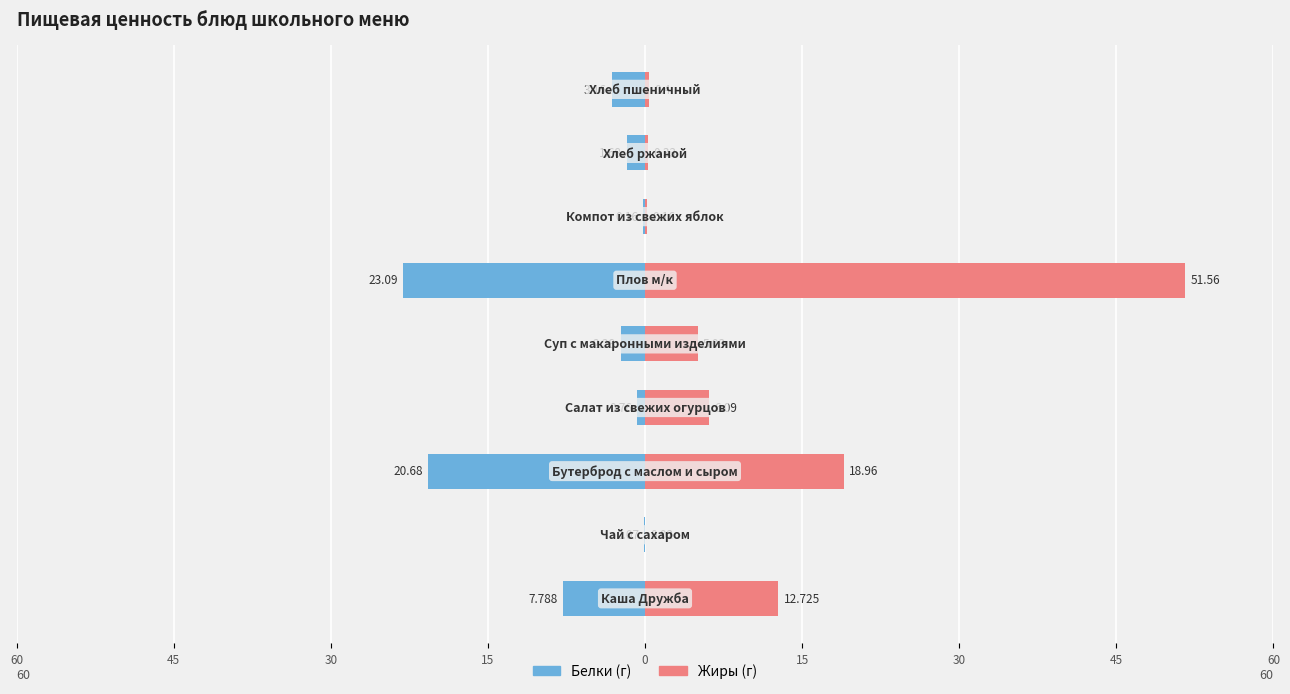

How many data points does each series have?

9